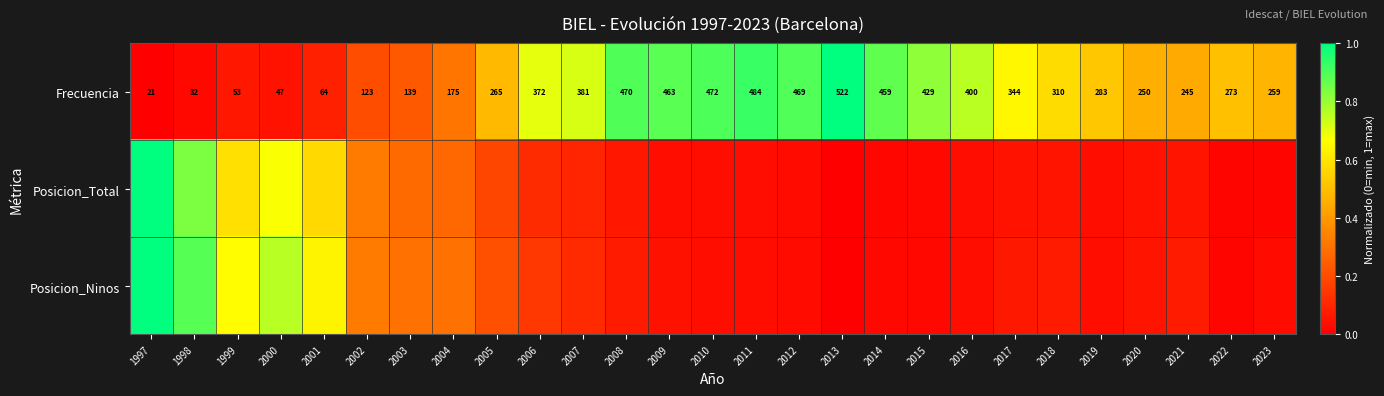

How many data points in Frecuencia are less than 283?

13